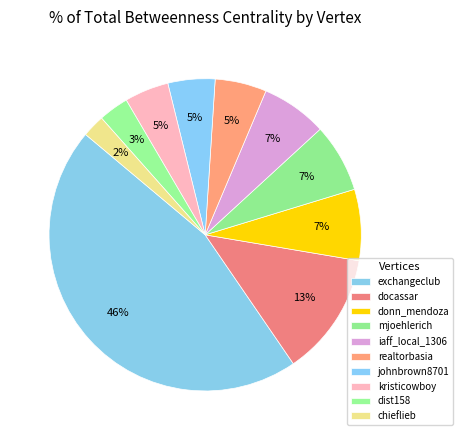

What percentage is the mjoehlerich slice, to the nearest percent?

7%